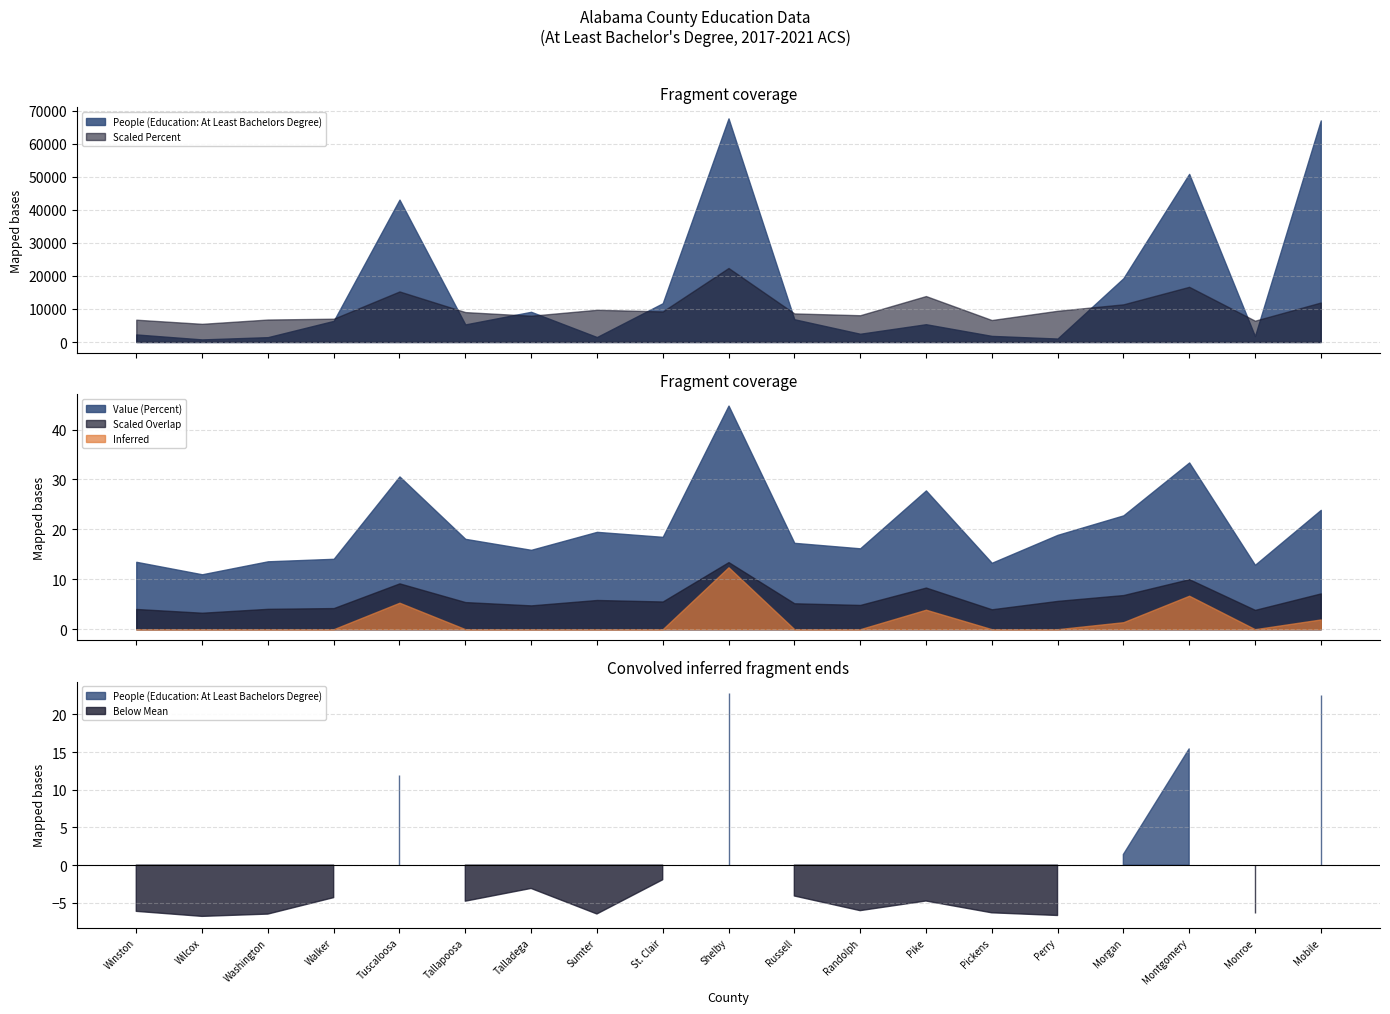

True or false: Value (Percent) and People (Education: At Least Bachelors Degree) intersect in this chart.

False